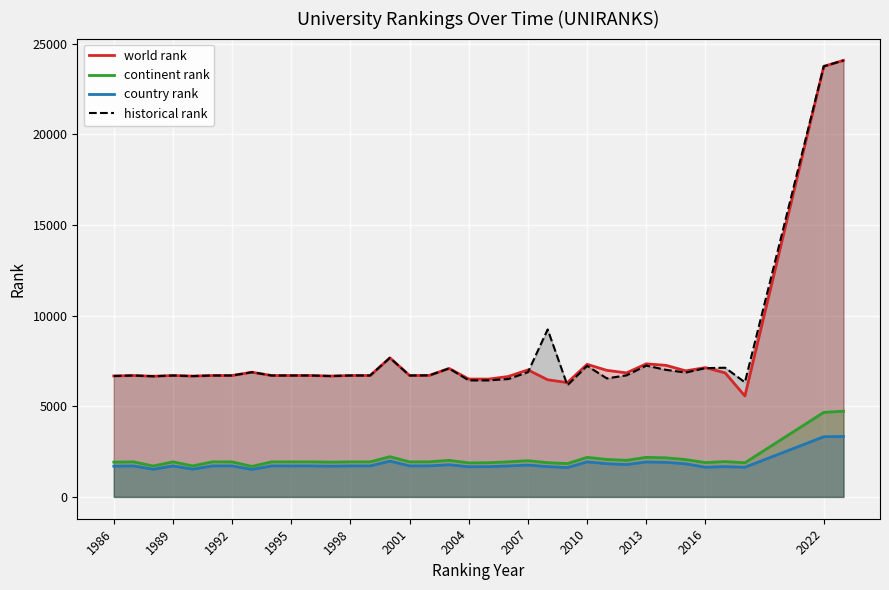

What is the minimum value for country rank?

1516